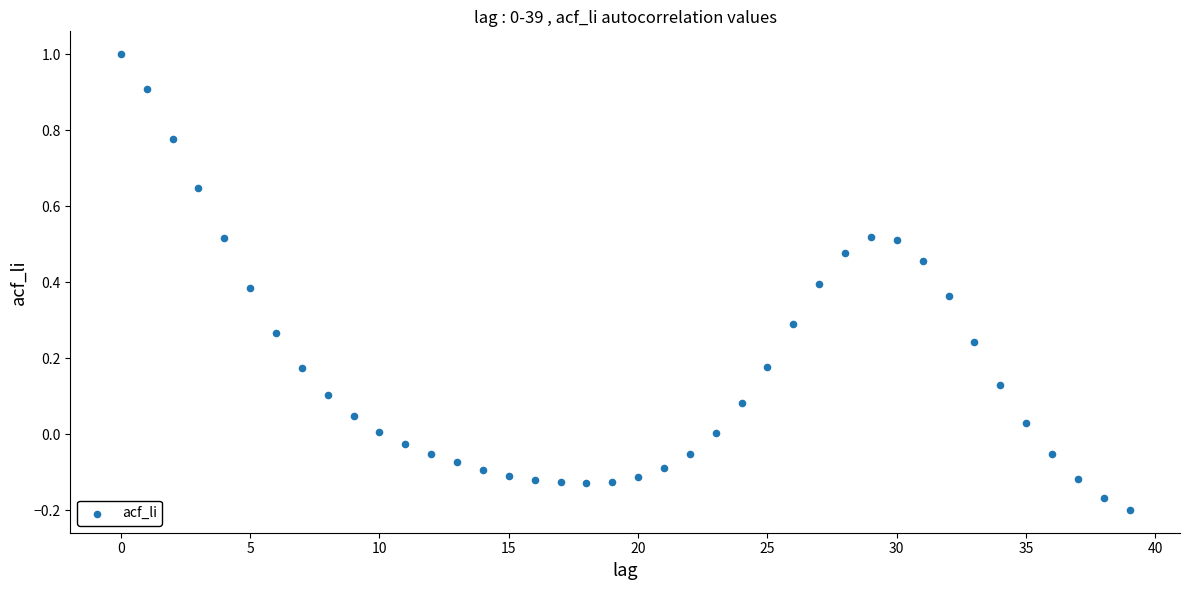

What is the range of Y values (max minus min)?

1.2